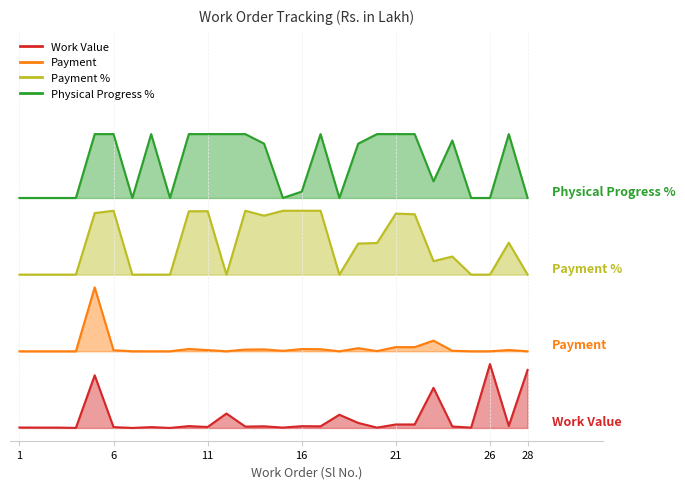

What is the value of the Payment % point at the 1st from the left?

120.0